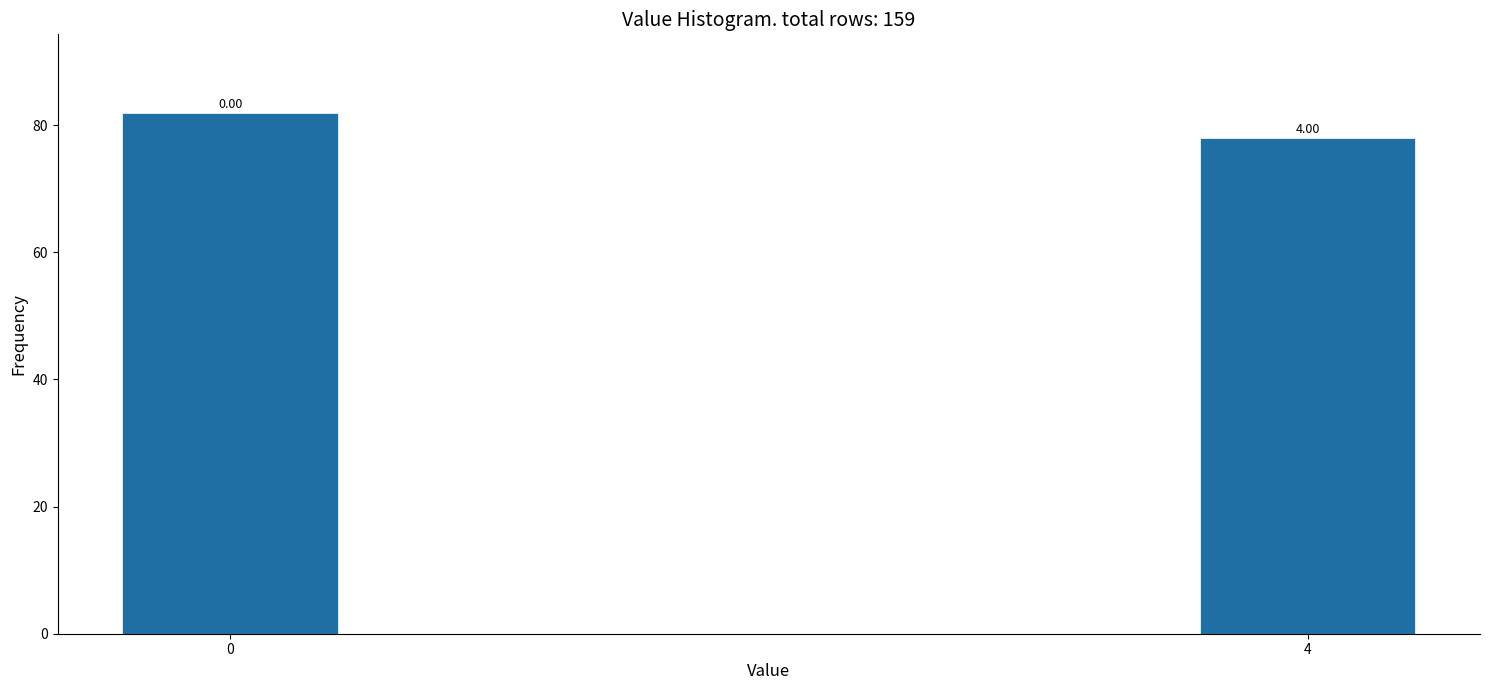

Are the bars horizontal?

No